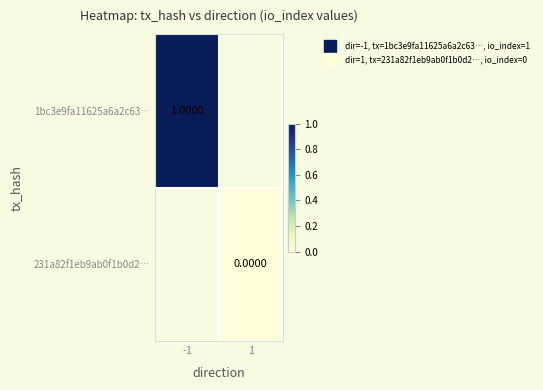

At how many categories does at least one series exceed 0?

1